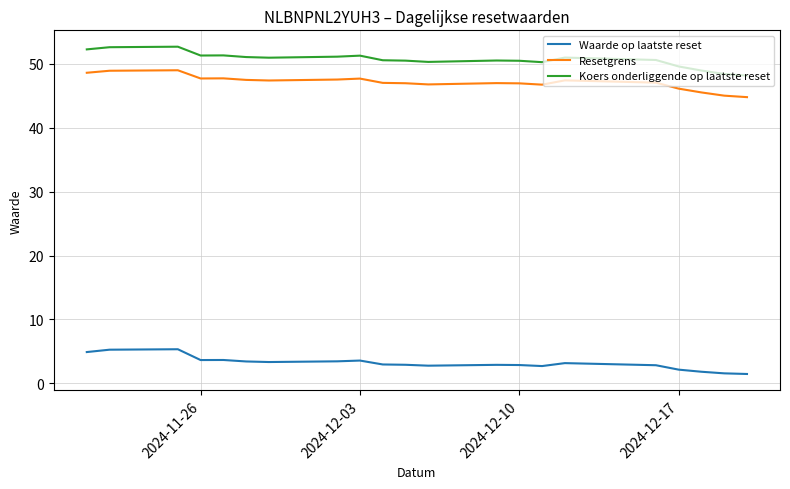

Which series has the largest total across all categories?

Koers onderliggende op laatste reset